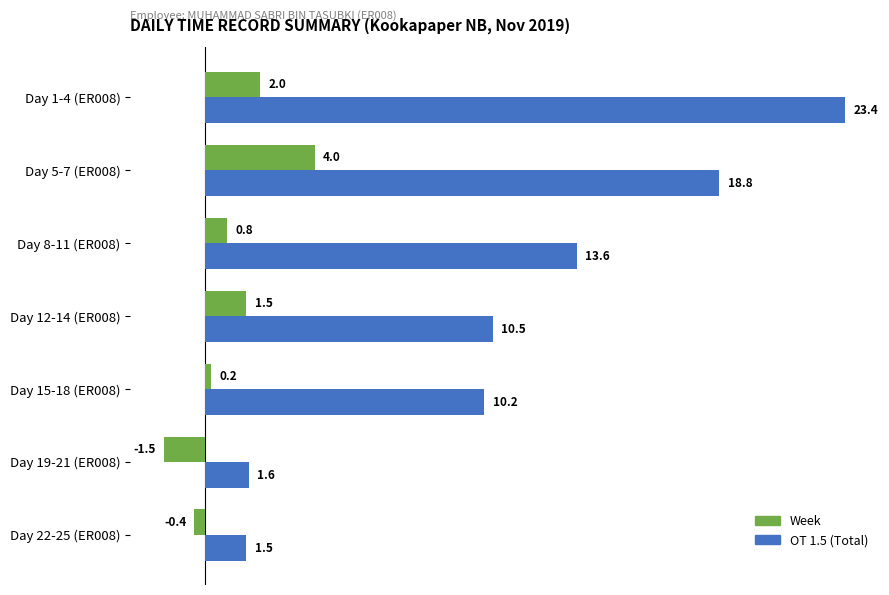

What is the spread (max minus min) of values at Day 8-11 (ER008)?

12.8